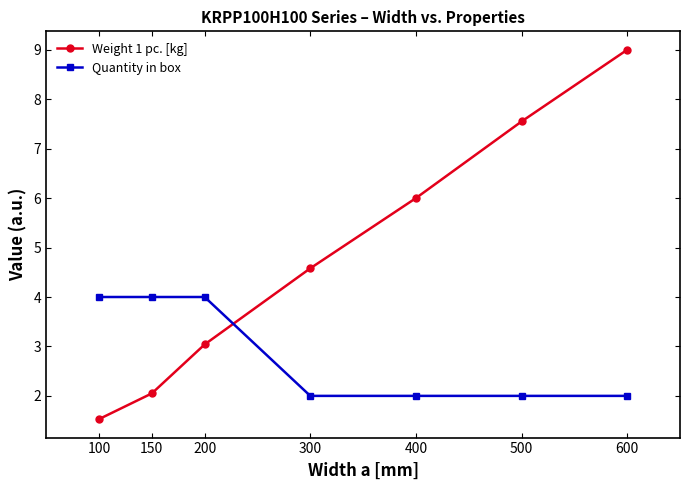

Which series has the widest spread of values?

Weight 1 pc. [kg]